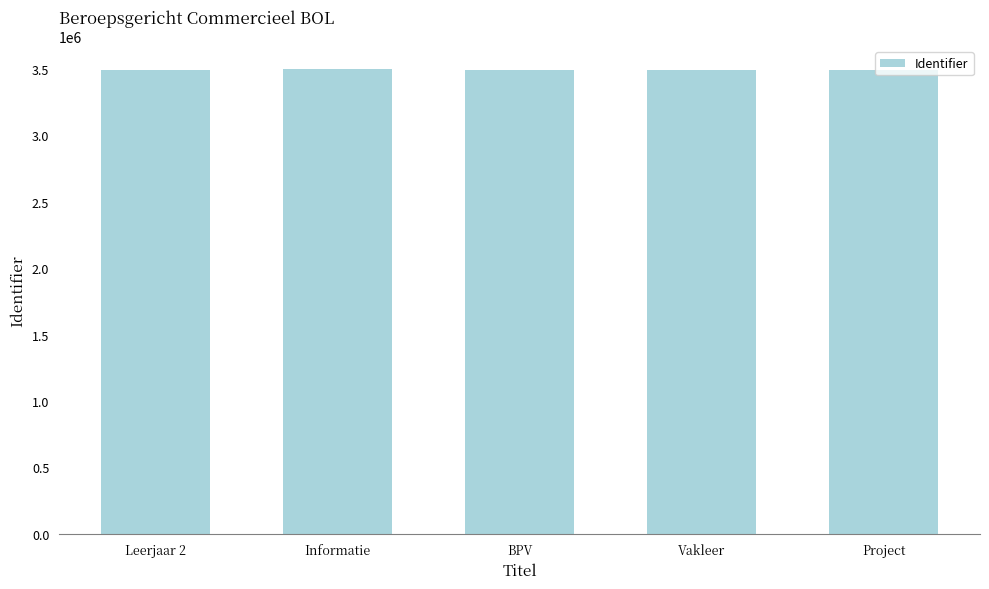

What is the ratio of the value at BPV to the value at Vakleer?

1.0